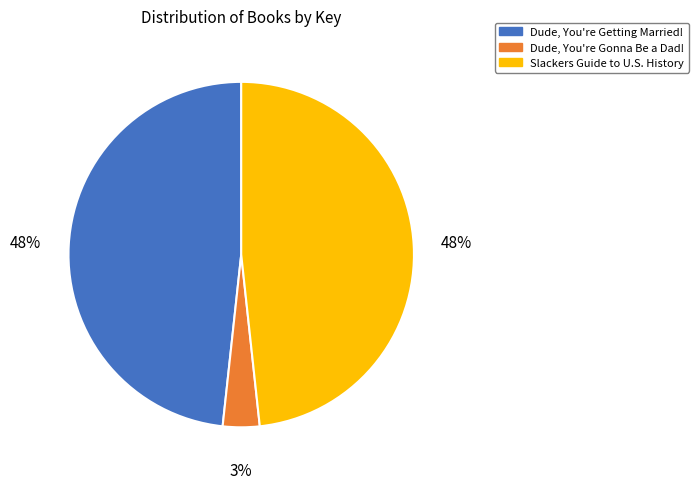

To the nearest percent, what is the combined percentage of Slackers Guide to U.S. History and Dude, You're Getting Married!?

97%